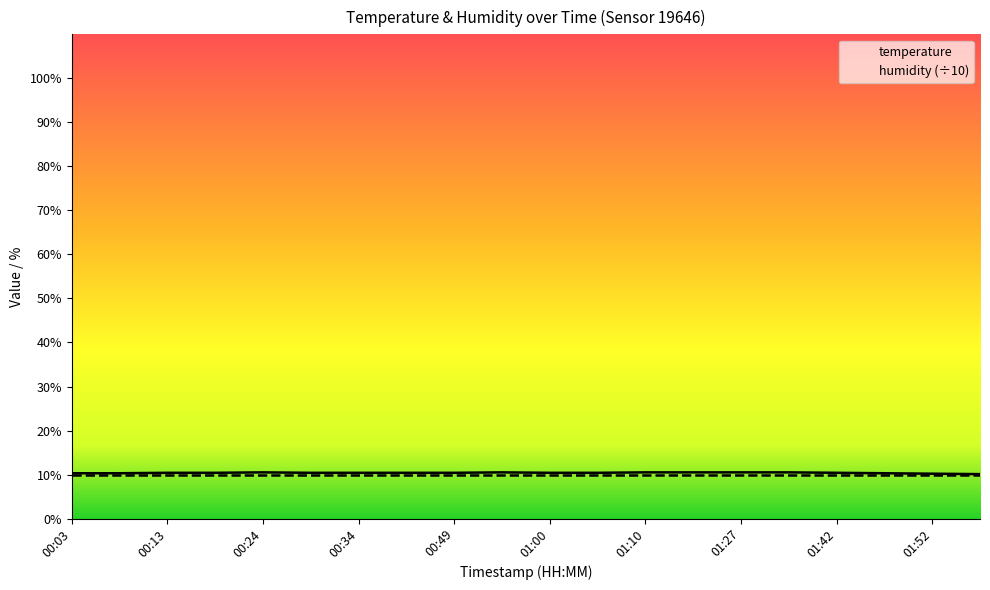

Does the chart have visible grid lines?

No